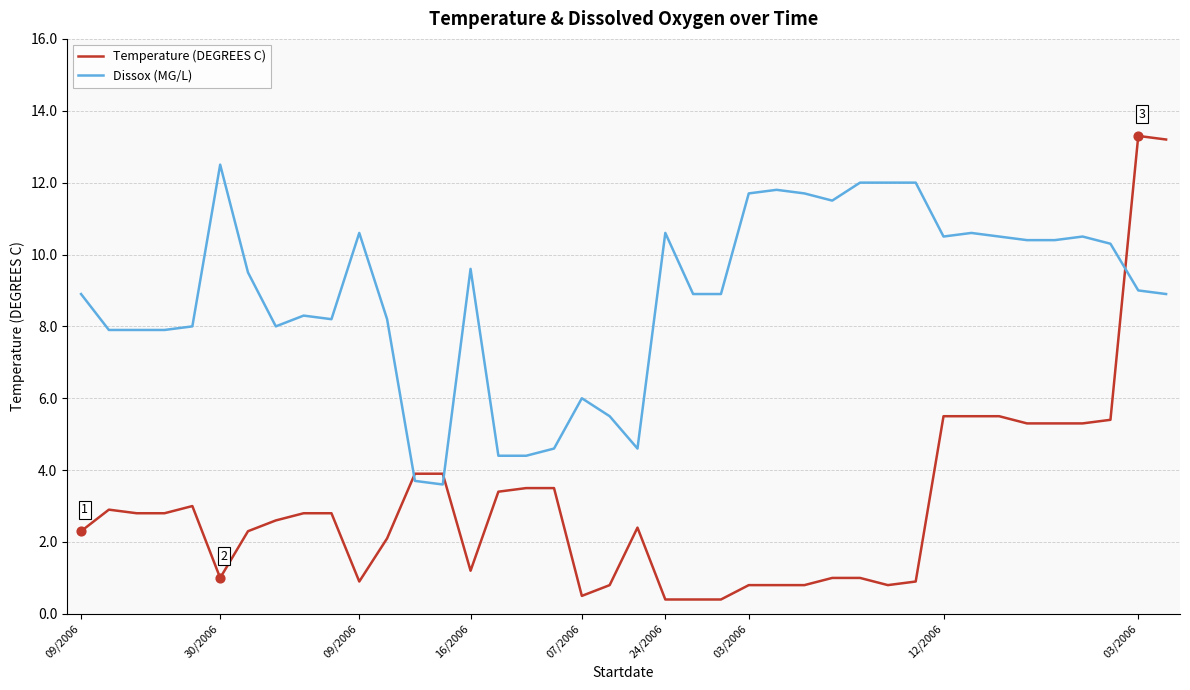

Which series has the largest total across all categories?

Dissox (MG/L)